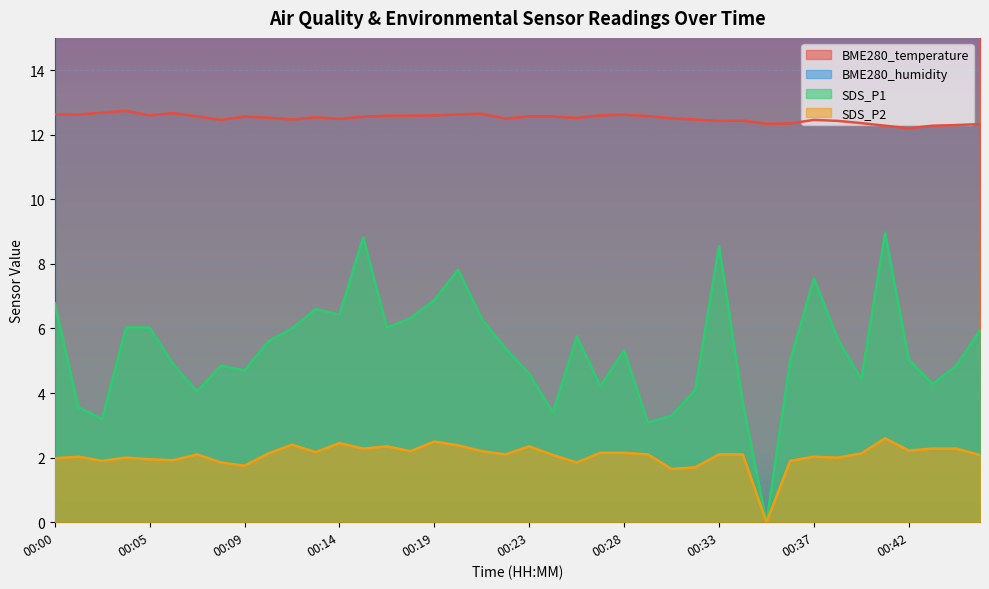

What is the average value of the BME280_temperature series?

12.5